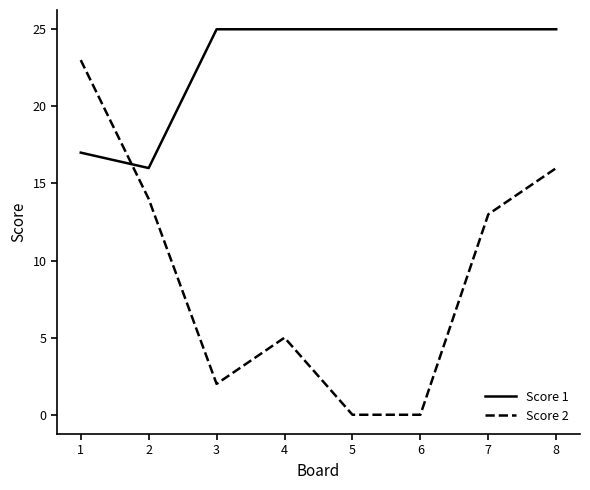

Count the number of categories in the chart.

8